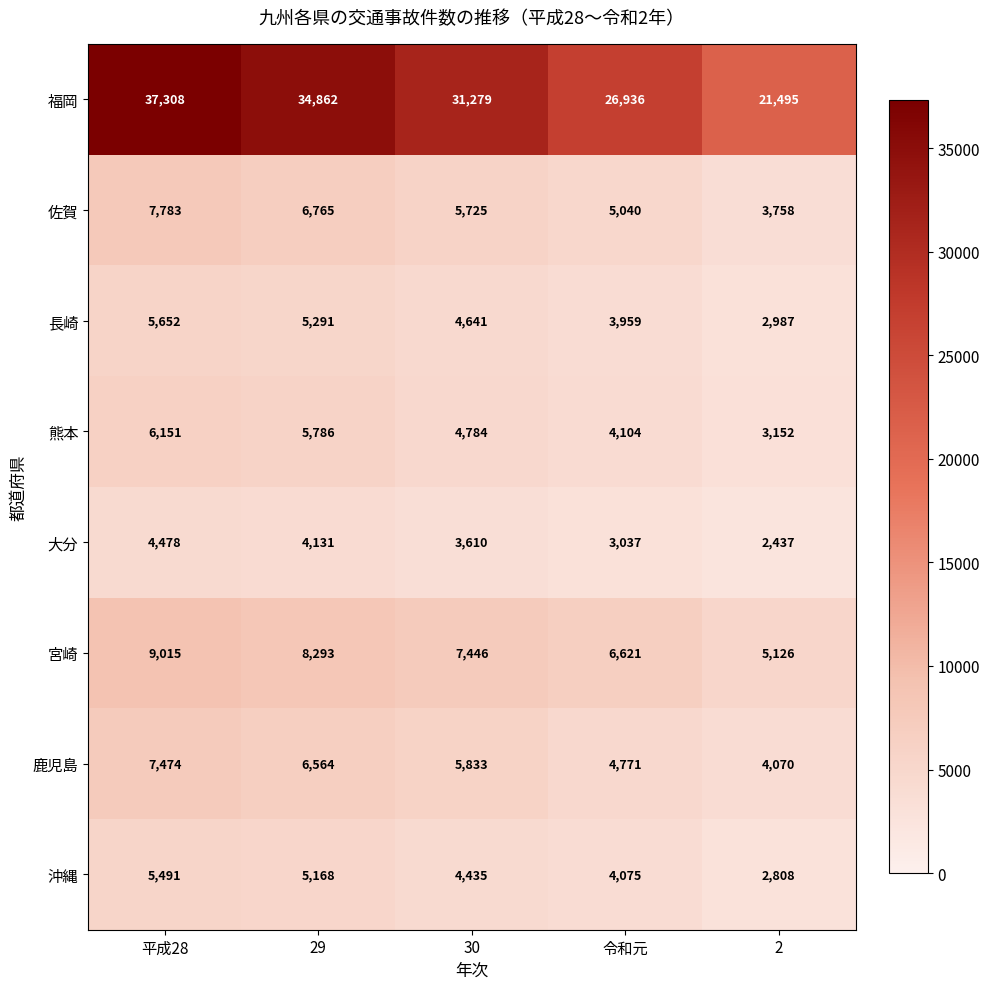

How many series are shown in this chart?

8